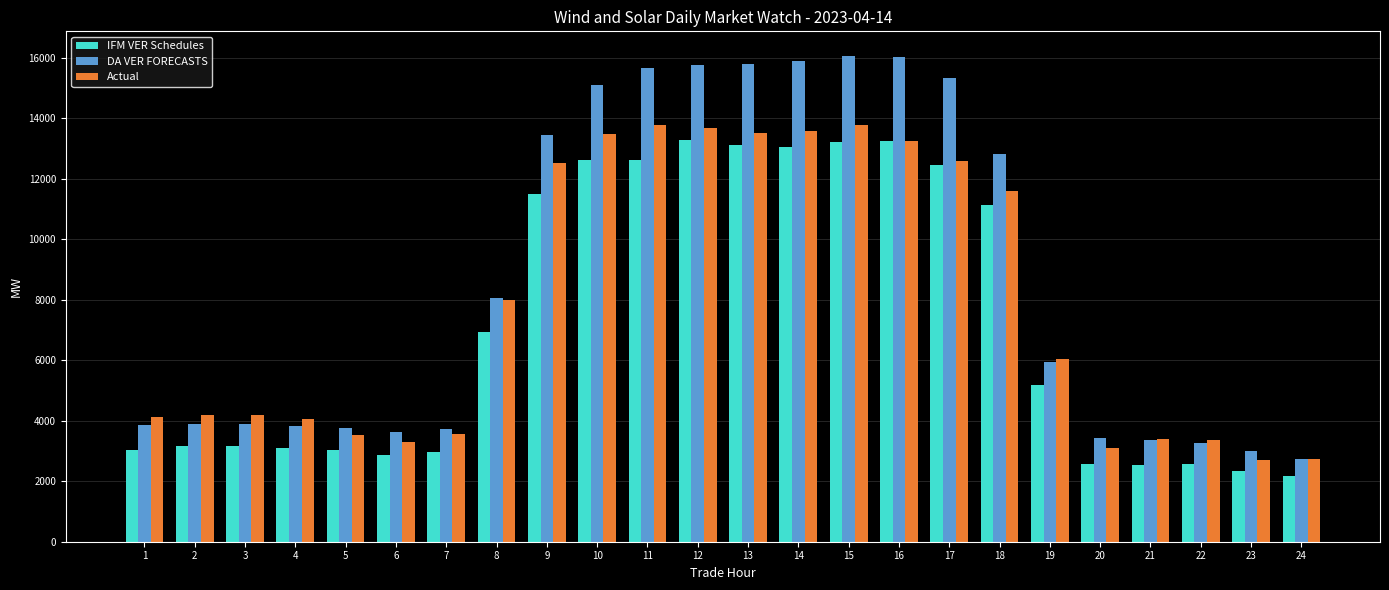

What is the difference between the second highest and minimum values in the IFM VER Schedules series?

11067.3